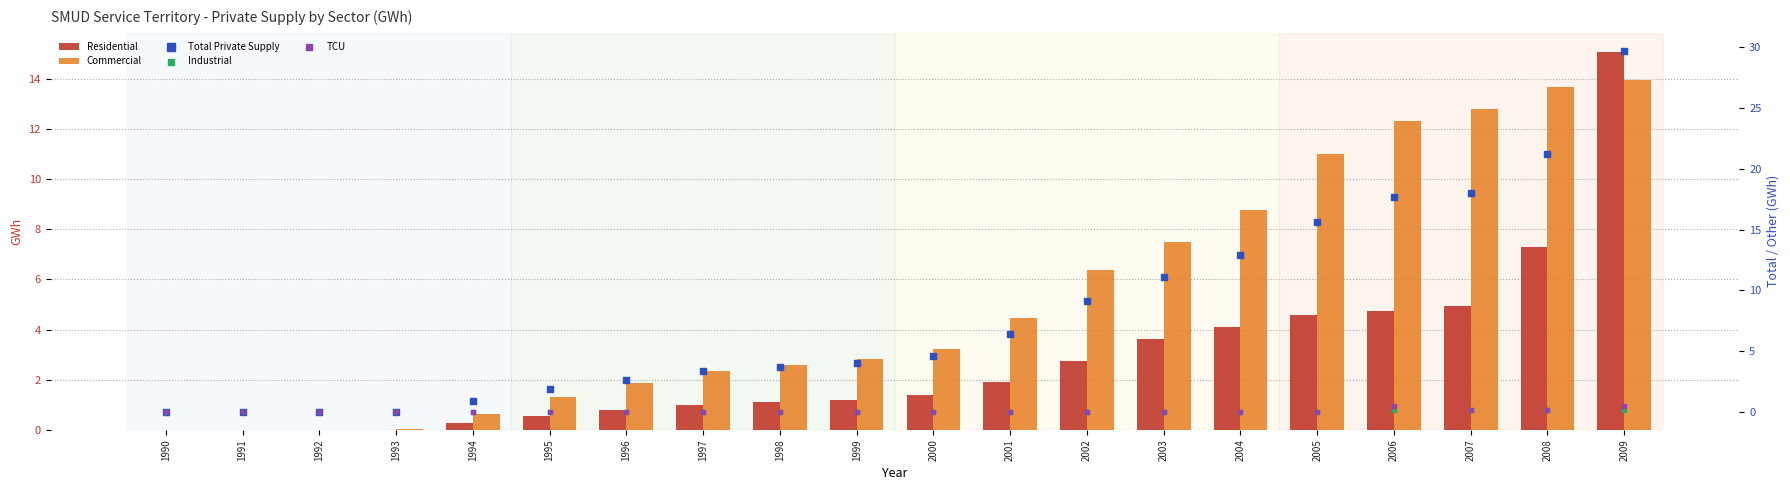

What is the total value across all series at 2009?

59.4